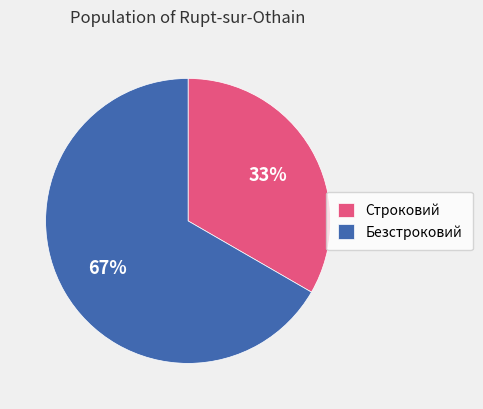

Which slice is the smallest?

Строковий